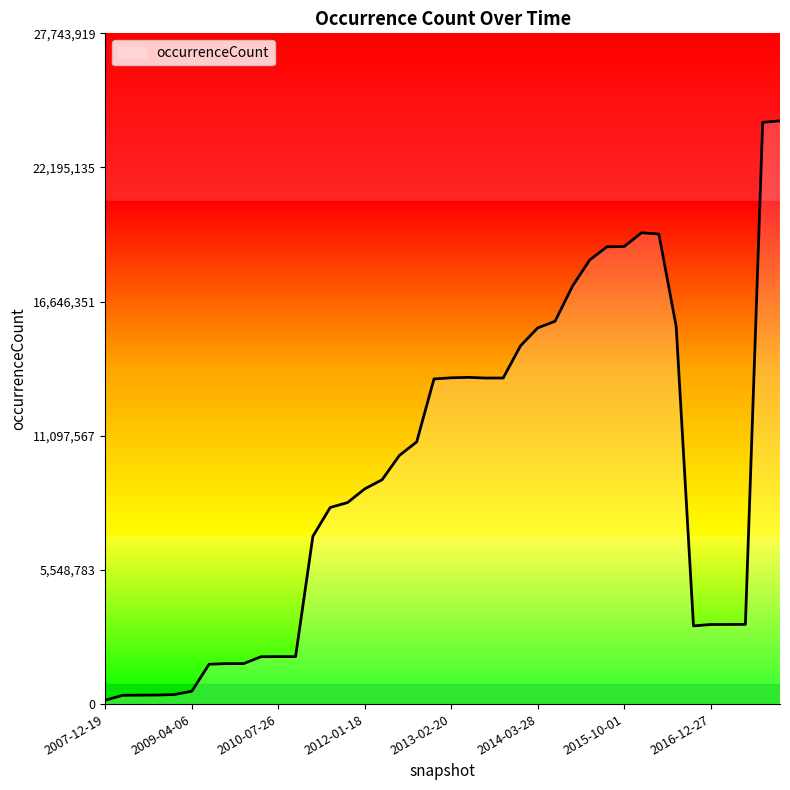

What is the greatest value displayed?

24125147